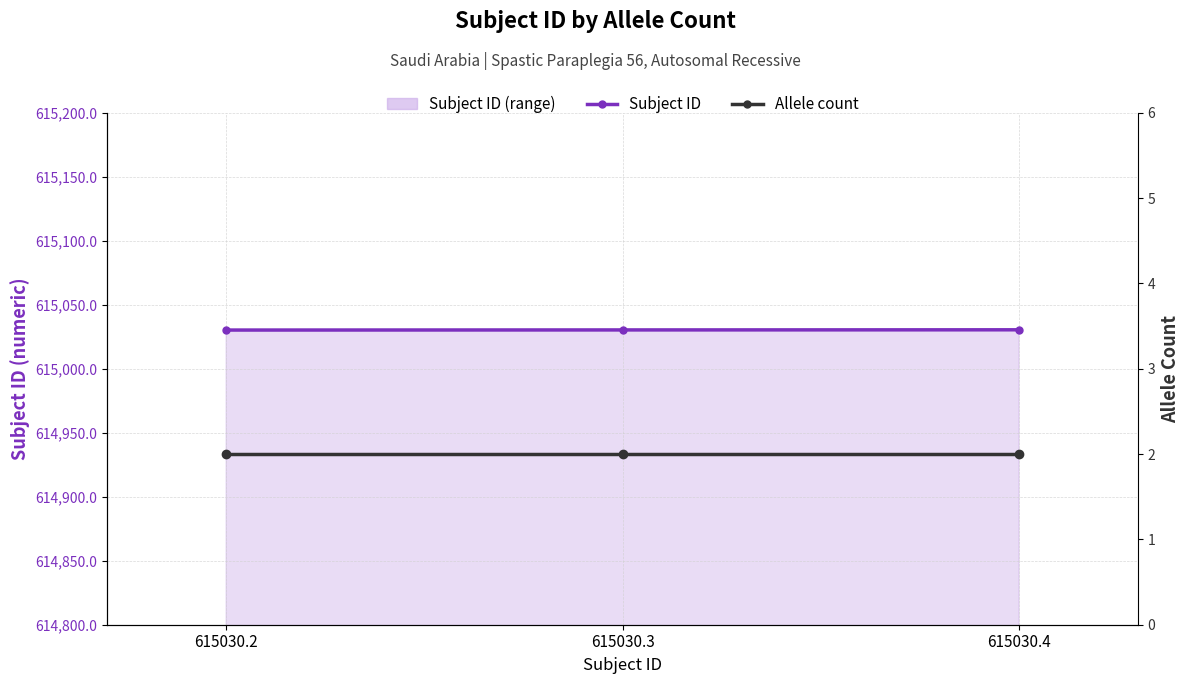

Between 615030.4 and 615030.2, which is larger?

615030.4